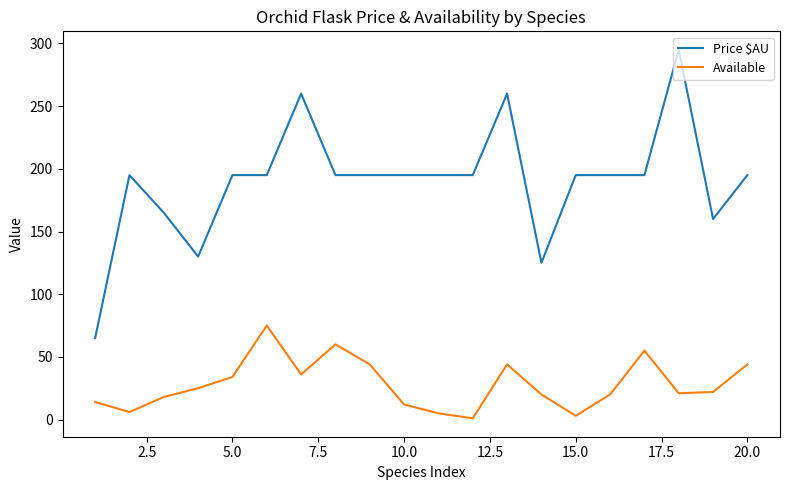

What is the difference between the second highest and second lowest values in the Price $AU series?

135